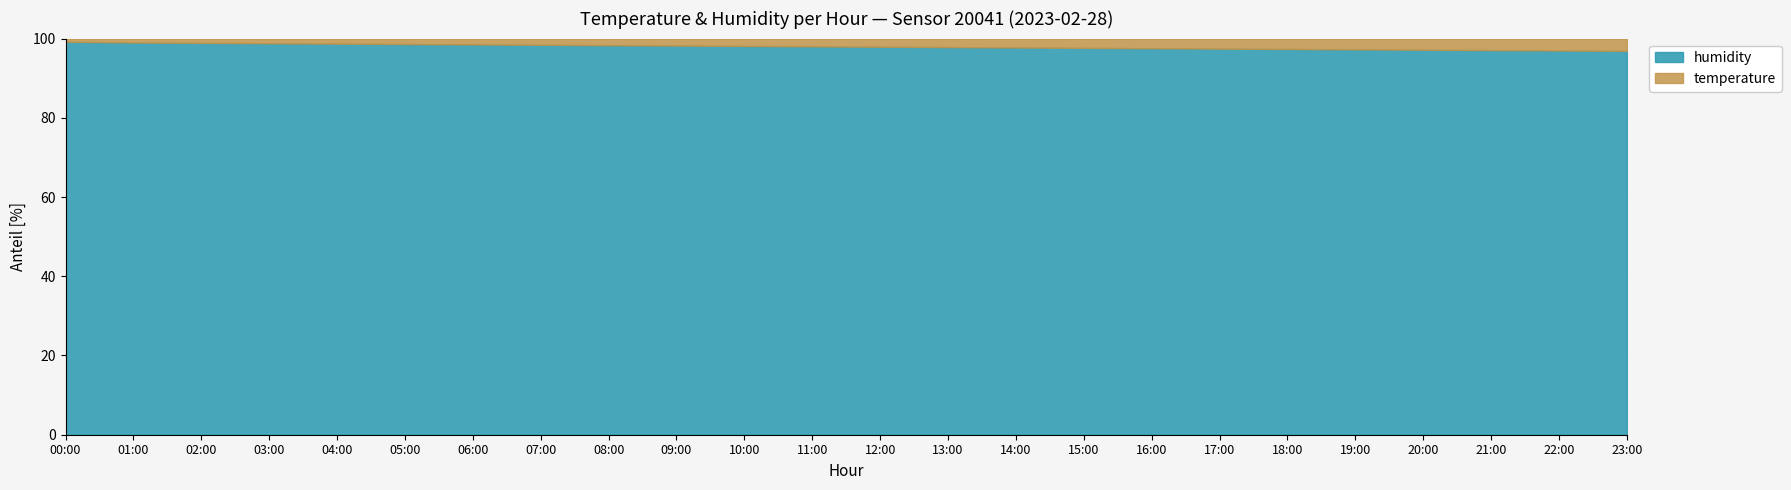

What is the difference between the maximum and minimum values in the humidity series?

2.3